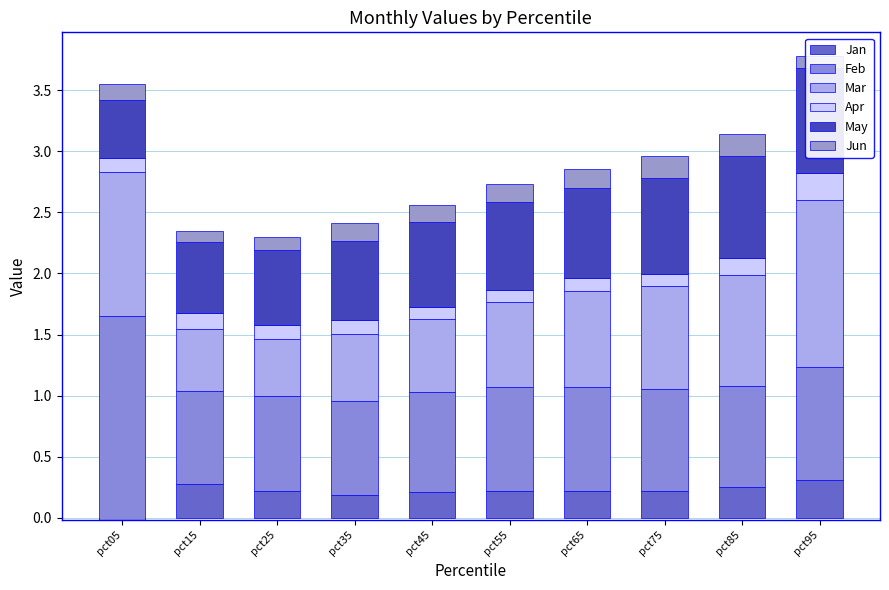

What is the total value across all series at pct05?

3.5